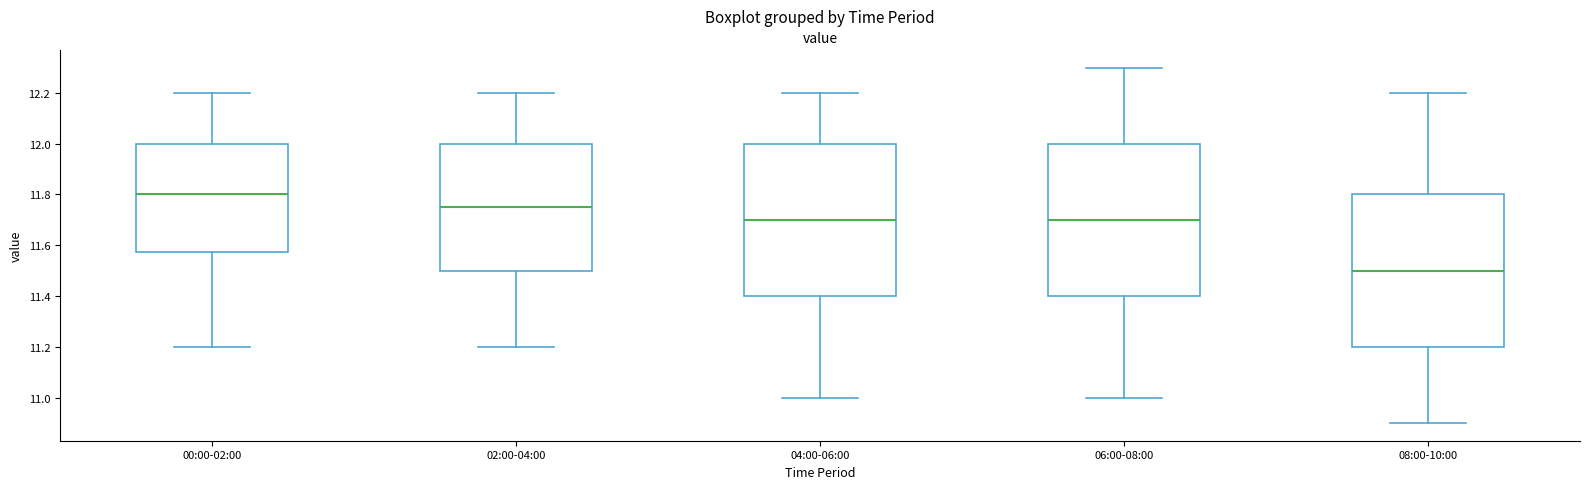

Where is the upper edge of the box for 00:00-02:00 on the y-axis? The values are not printed on the chart, so give them approximately, as read against the axis.

12.00